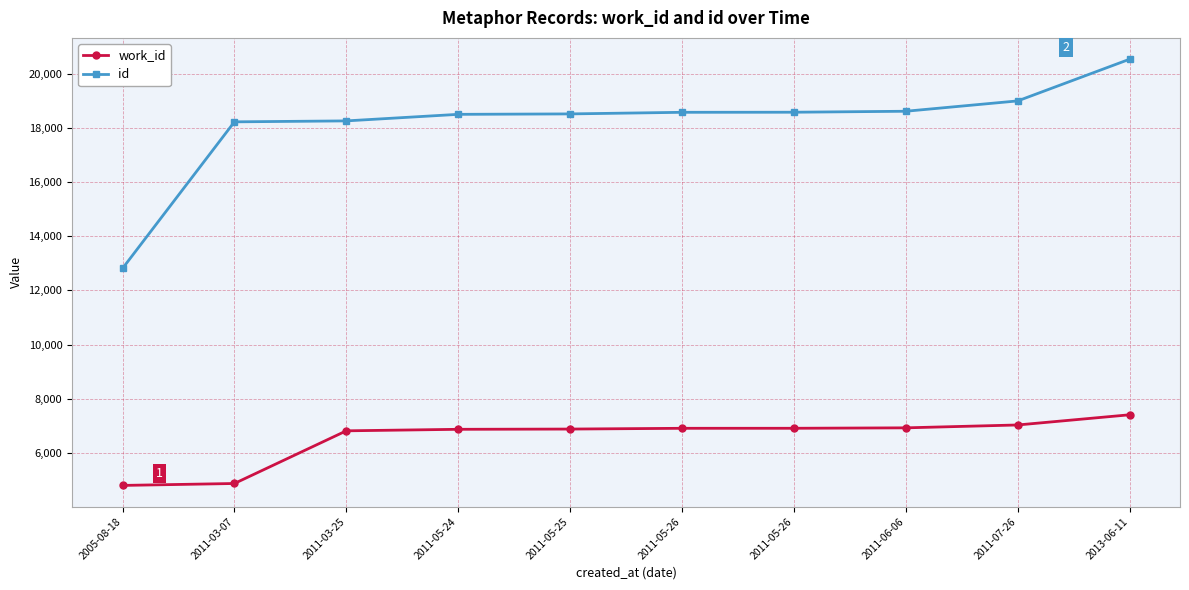

Does the chart display data point markers on the line(s)?

Yes